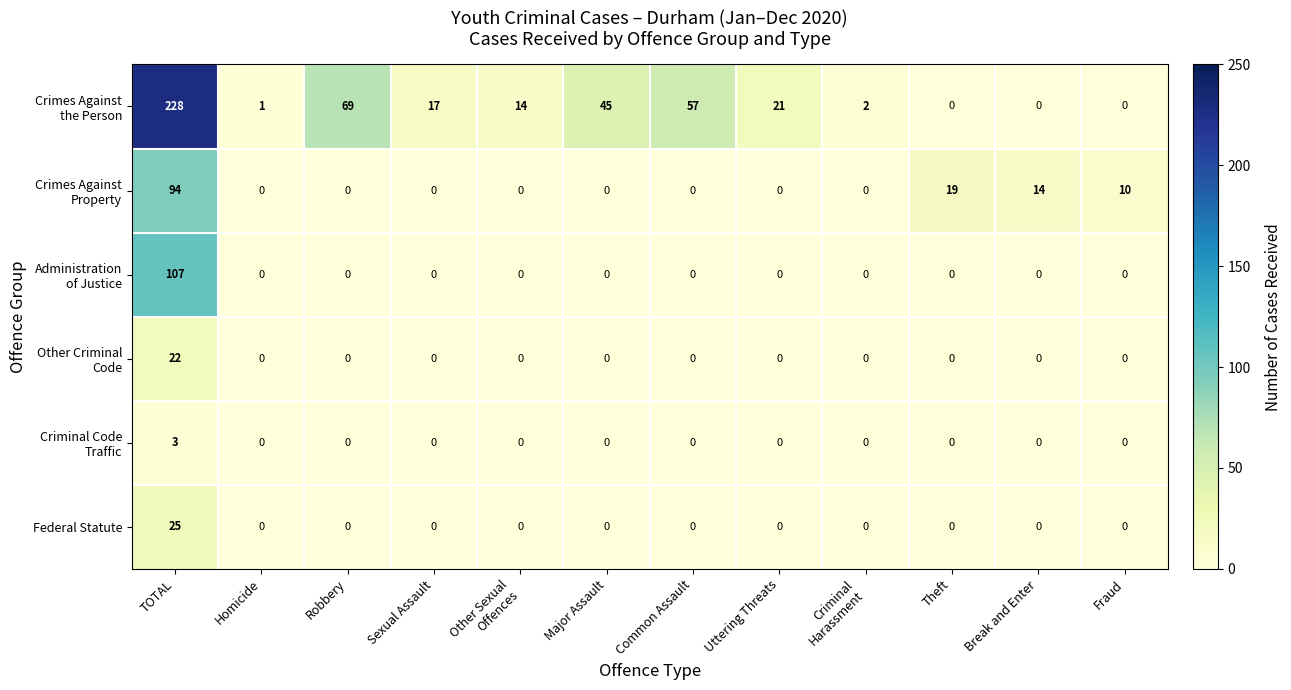

What is the spread (max minus min) of values at Uttering Threats?

21